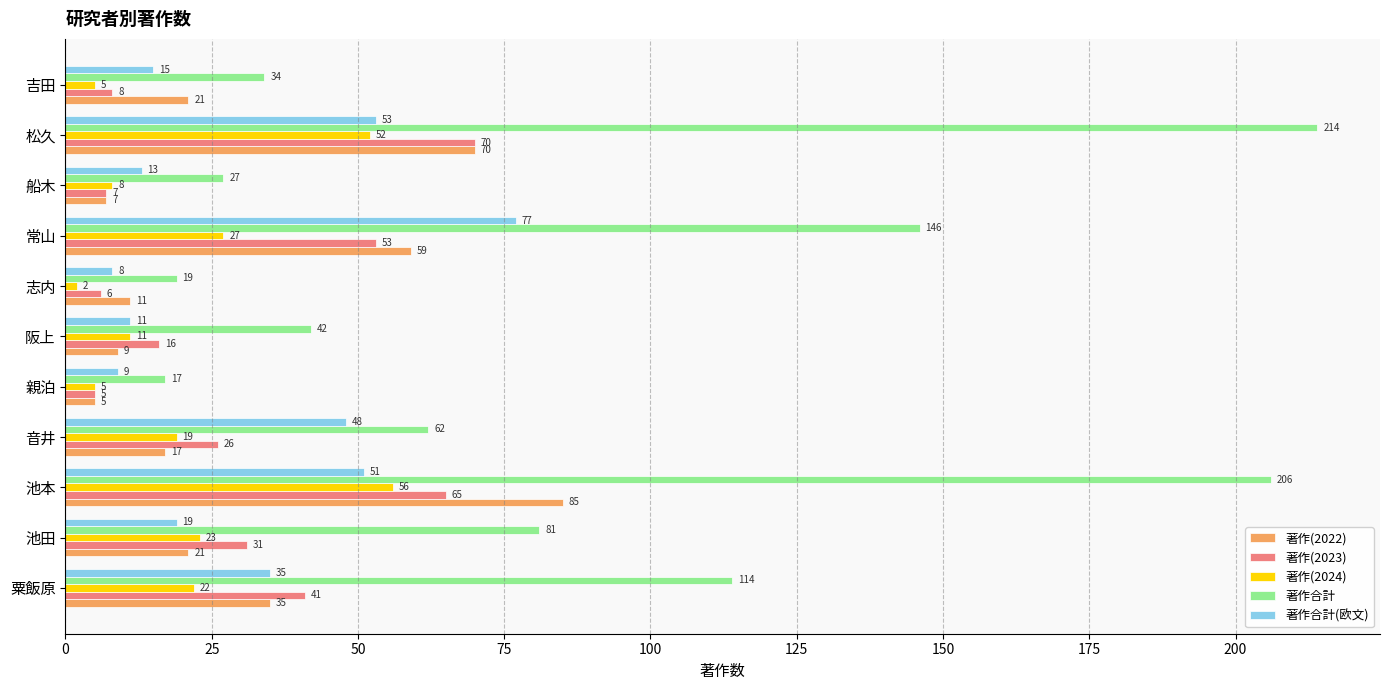

Which series has the widest spread of values?

著作合計